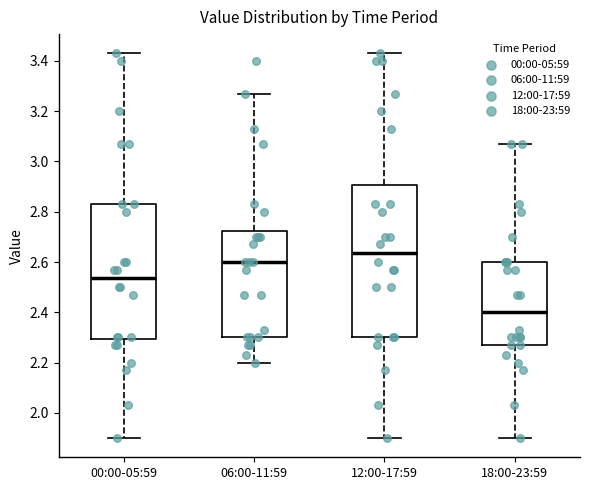

Reading left to right, transcribe this box plot: for each box, give where its median line is, the range the box spans, and where its two whiskers end, as read against the y-axis. The values are not printed on the chart, so give them approximately, as read against the axis.

00:00-05:59: median 2.54, box 2.30 to 2.84, whiskers 1.90 to 3.44
06:00-11:59: median 2.60, box 2.30 to 2.72, whiskers 2.20 to 3.28
12:00-17:59: median 2.64, box 2.30 to 2.90, whiskers 1.90 to 3.44
18:00-23:59: median 2.40, box 2.28 to 2.60, whiskers 1.90 to 3.08